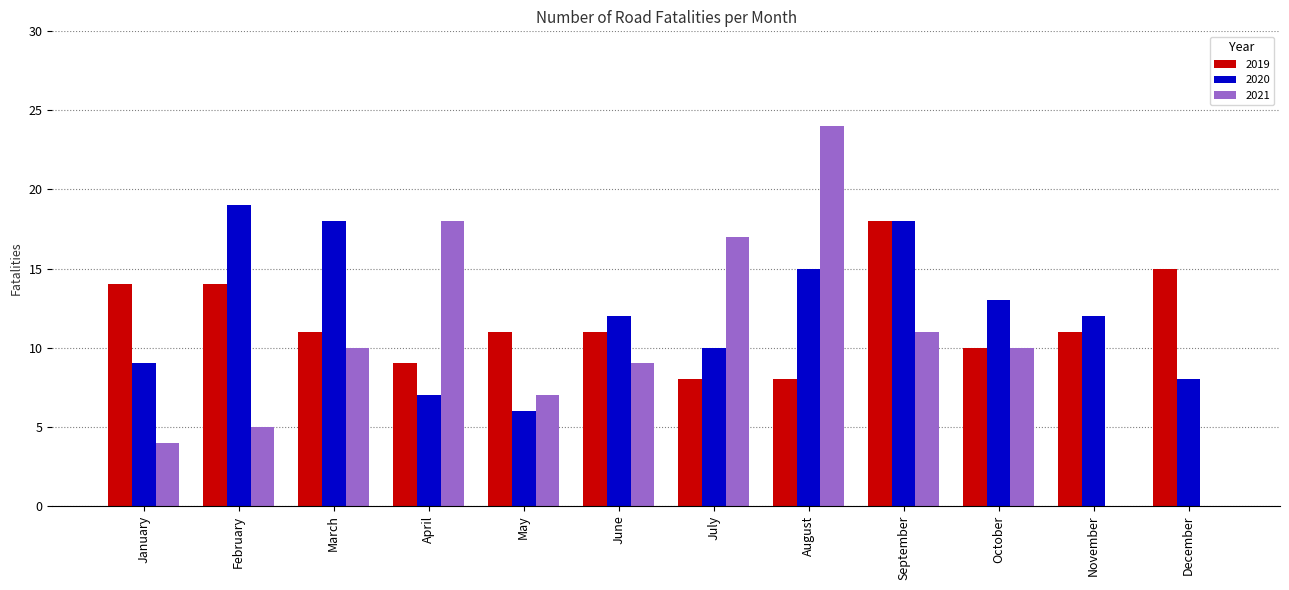

How many groups of bars are there?

12